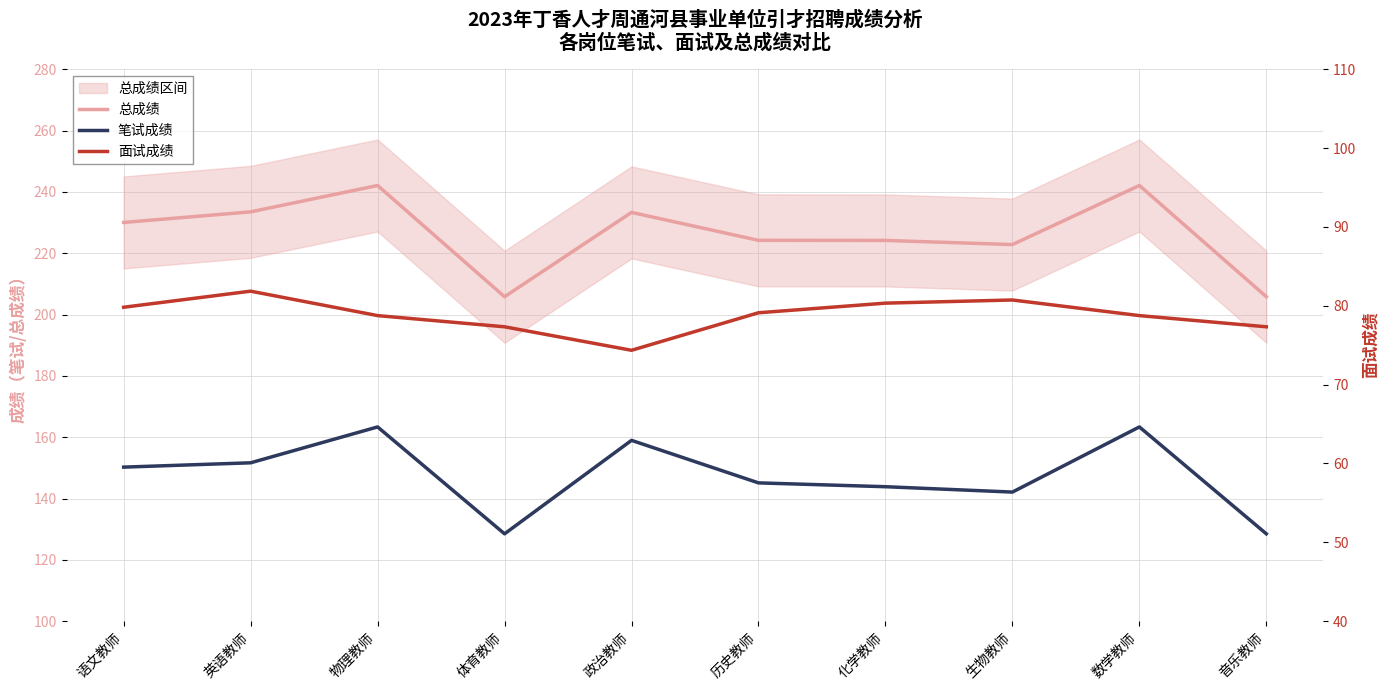

Does the chart display data point markers on the line(s)?

No